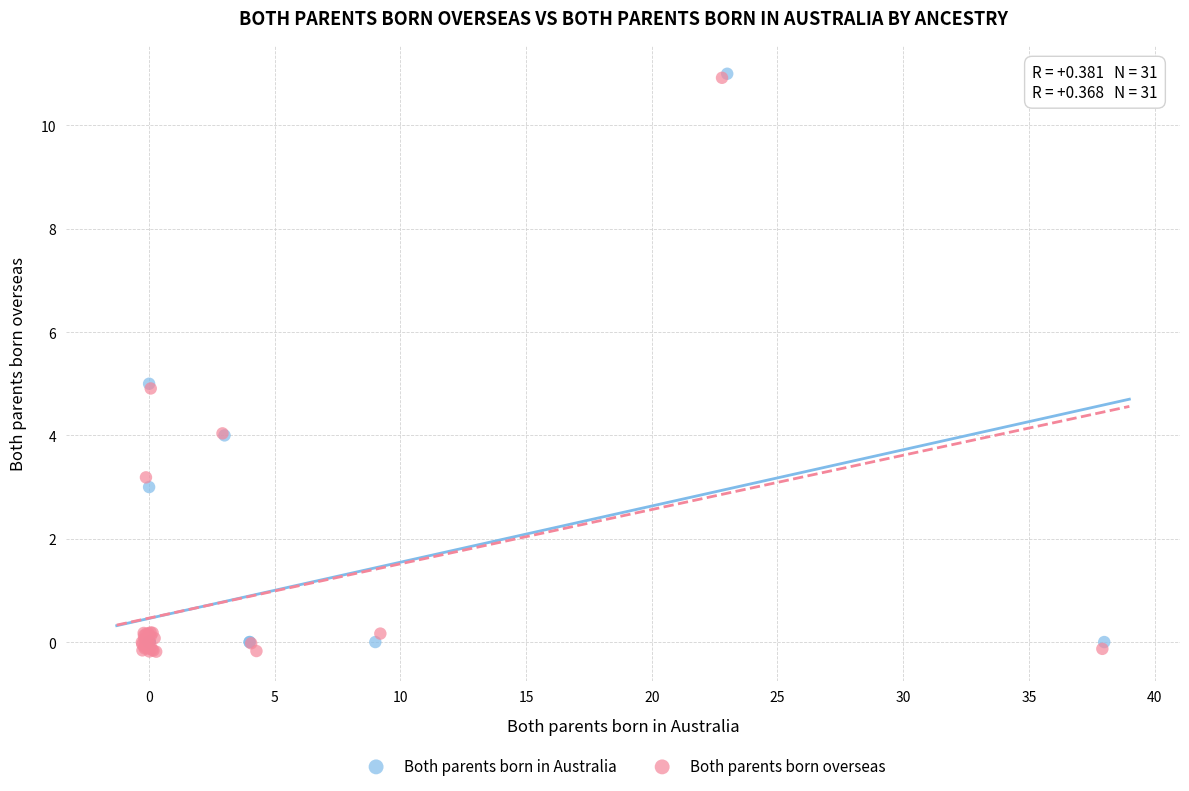

Which series has the largest Y range (max minus min)?

Both parents born overseas